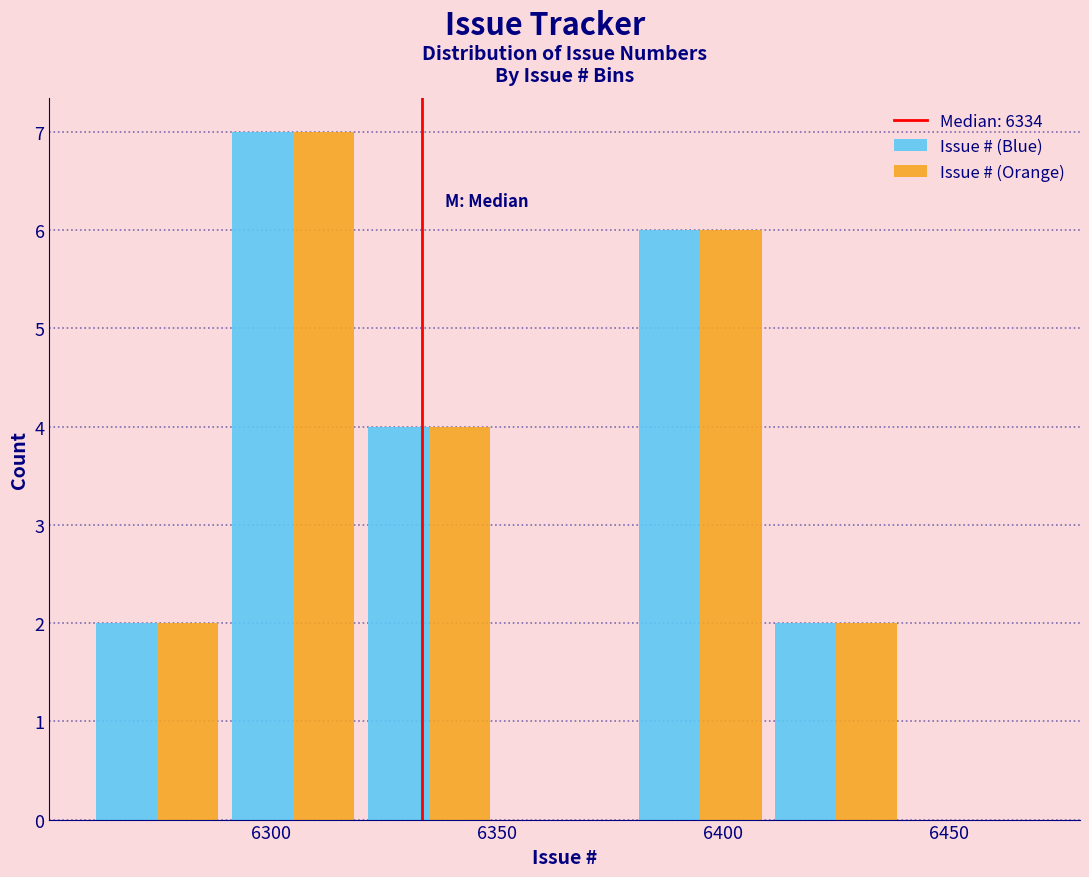

Reading left to right, list every range on the x-axis with the height of the bar of each series over it. The values are not printed on the chart, so give them approximately, as read against the axis.

6260 to 6290: Issue # (Blue)=2	Issue # (Orange)=2
6290 to 6320: Issue # (Blue)=7	Issue # (Orange)=7
6320 to 6350: Issue # (Blue)=4	Issue # (Orange)=4
6350 to 6380: Issue # (Blue)=0	Issue # (Orange)=0
6380 to 6410: Issue # (Blue)=6	Issue # (Orange)=6
6410 to 6440: Issue # (Blue)=2	Issue # (Orange)=2
6440 to 6470: Issue # (Blue)=0	Issue # (Orange)=0